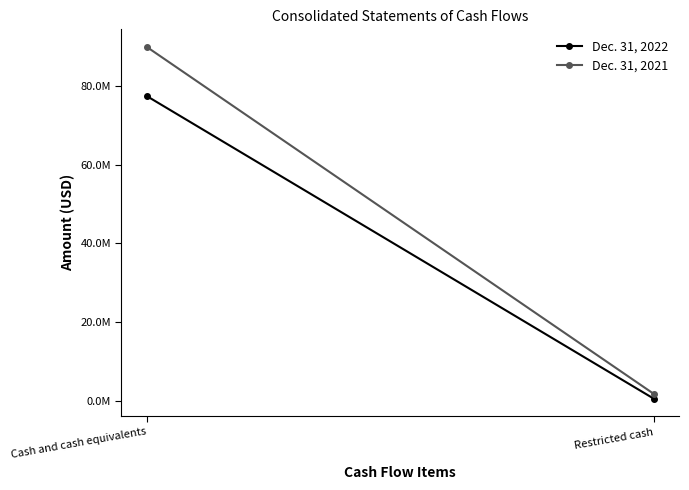

What is the average value of the Dec. 31, 2021 series?

45850500